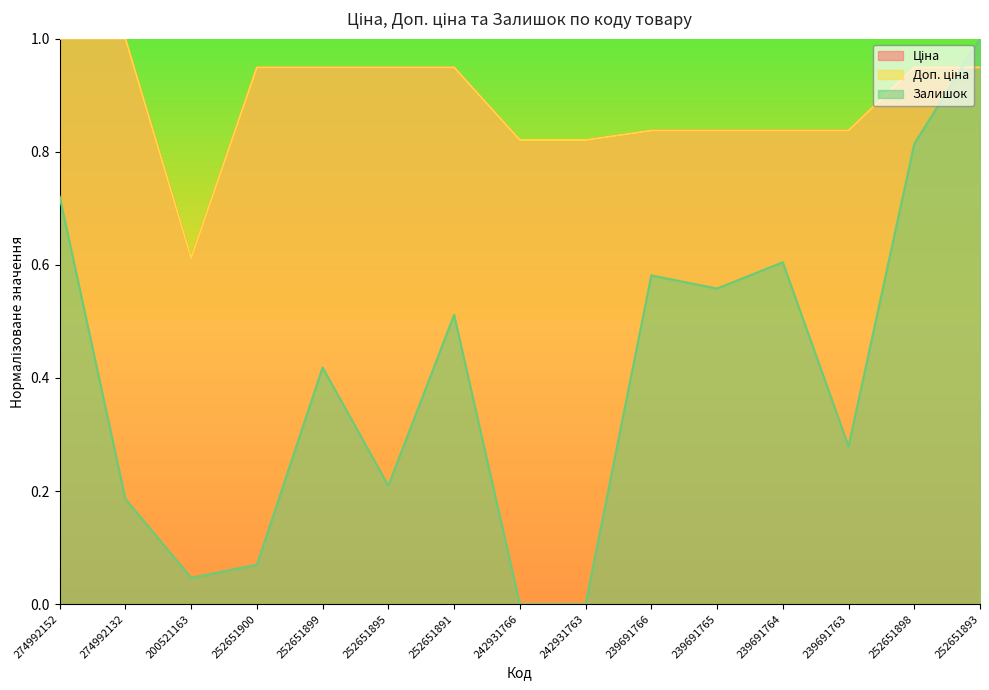

True or false: Ціна and Залишок cross at least once.

True